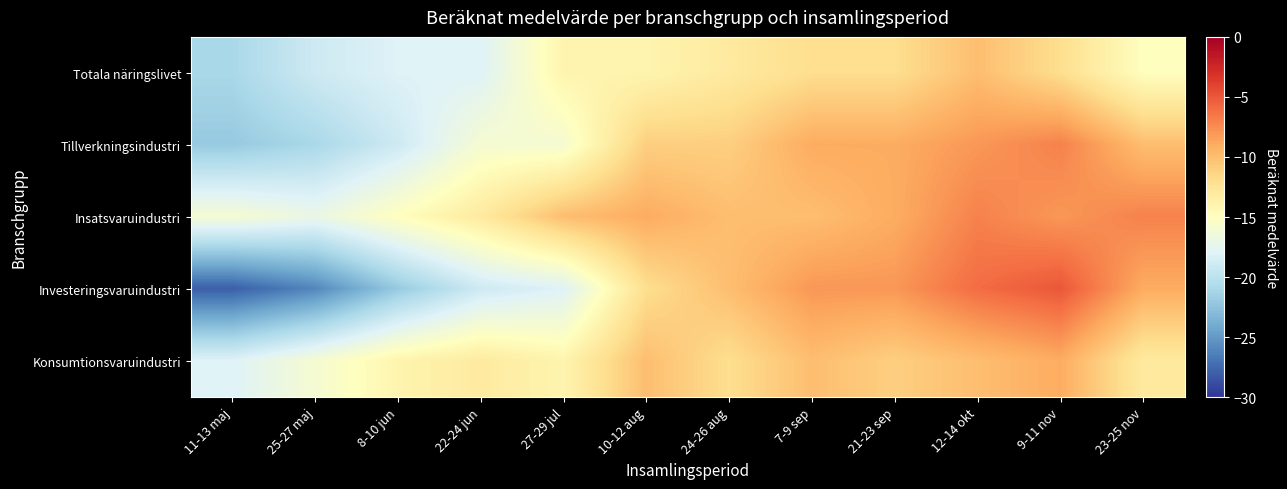

How many data points does each series have?

12